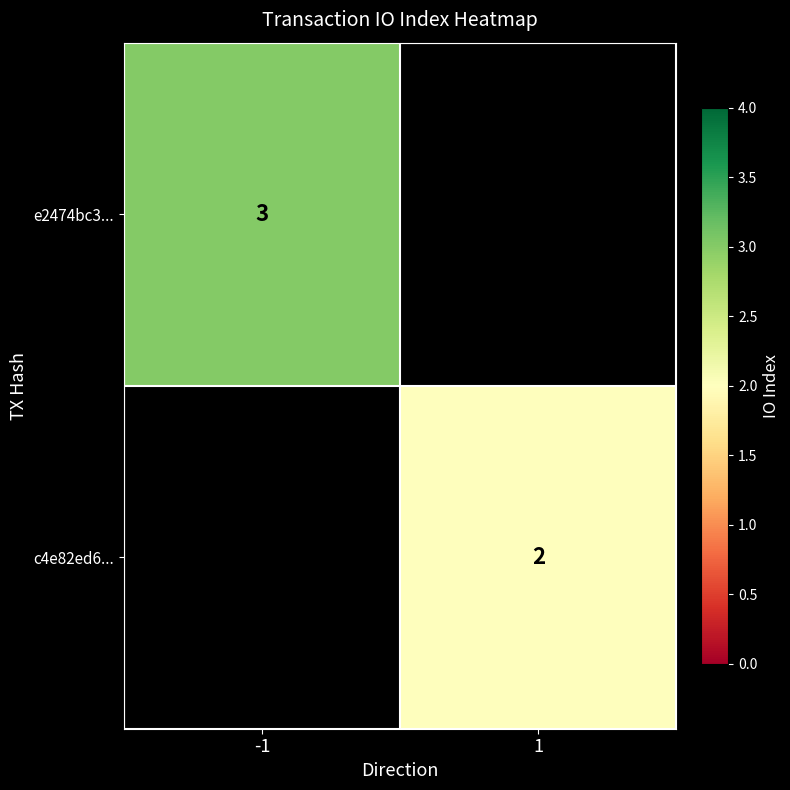

Is it true that e2474bc3... equals 1 at -1?

False